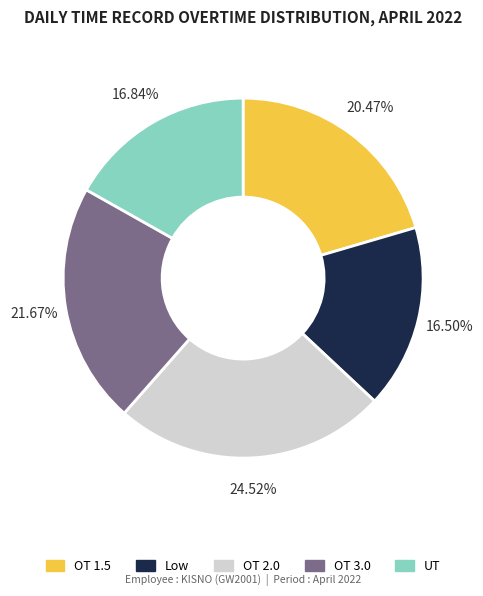

Is it true that OT 3.0 is 22% of the pie?

True